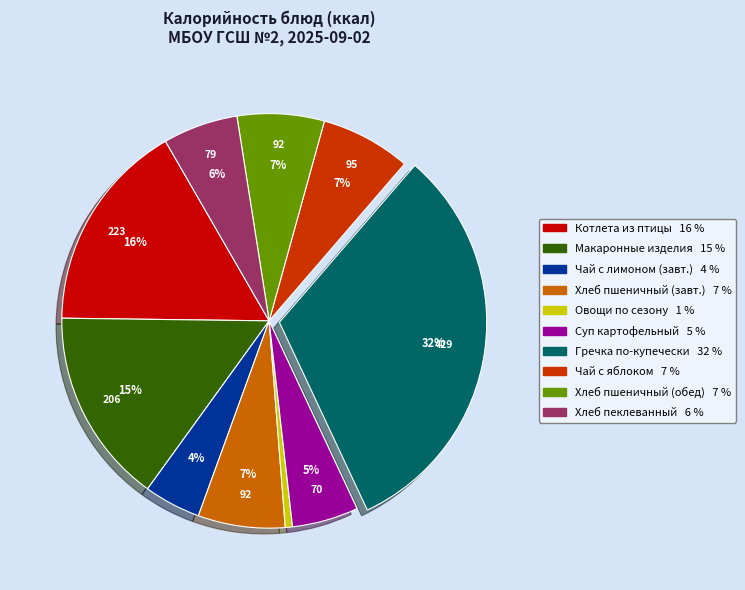

Does any single category account for the majority?

No